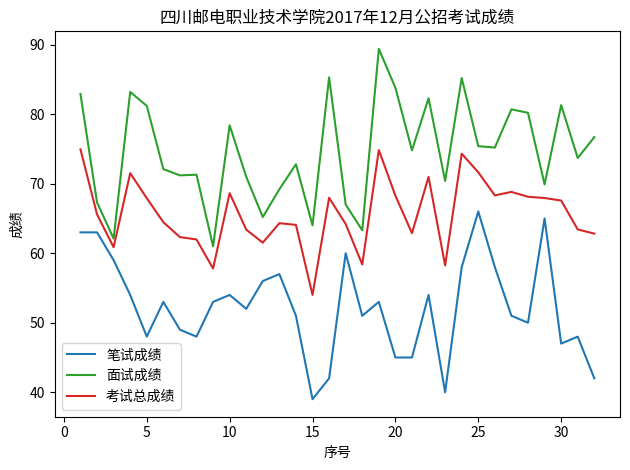

True or false: 考试总成绩 has more than 1 interior local peaks.

True